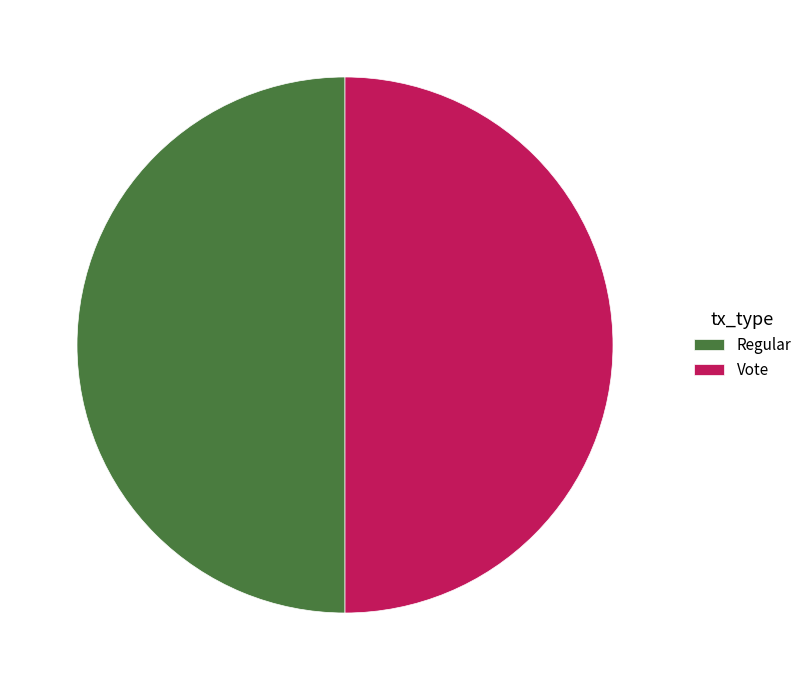

What is the ratio of the value at Vote to the value at Regular?

1.0